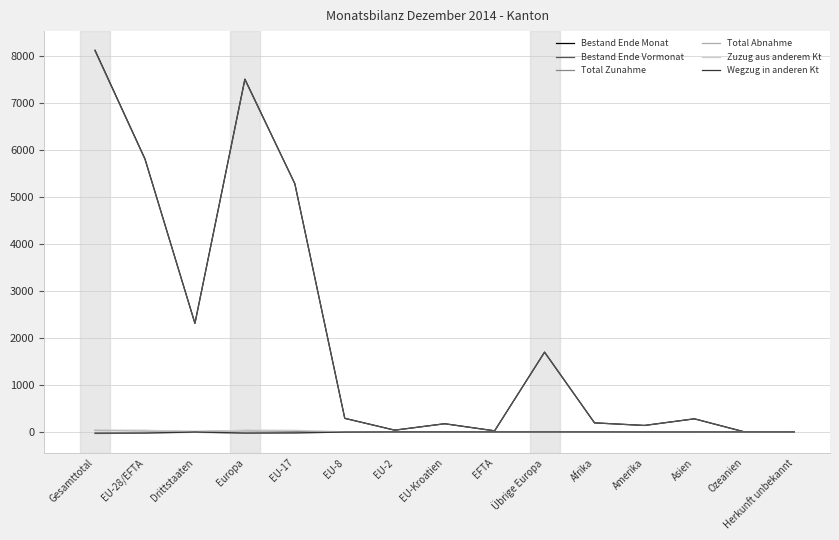

At which category is the sum across all series the highest?

Gesamttotal